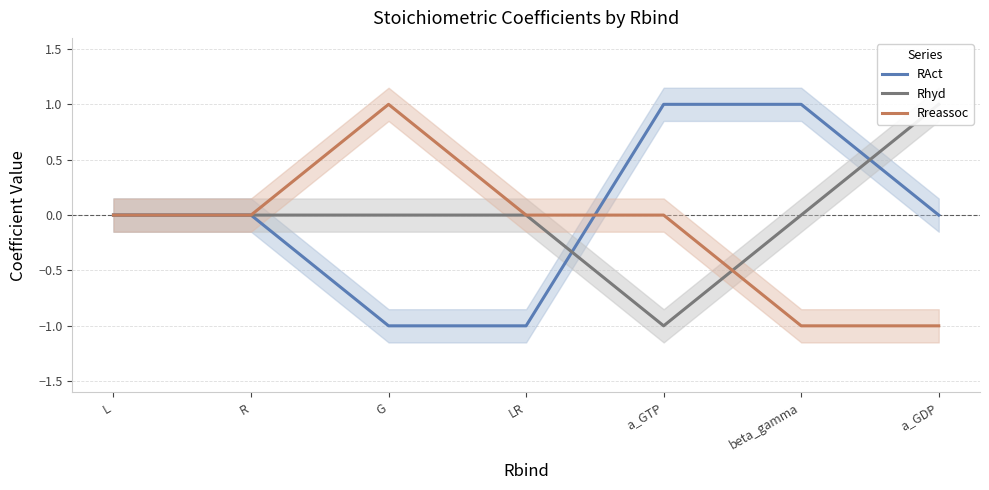

Reading left to right, extract all data points from this chart.

RAct: 0	0	-1	-1	1	1	0
Rhyd: 0	0	0	0	-1	0	1
Rreassoc: 0	0	1	0	0	-1	-1